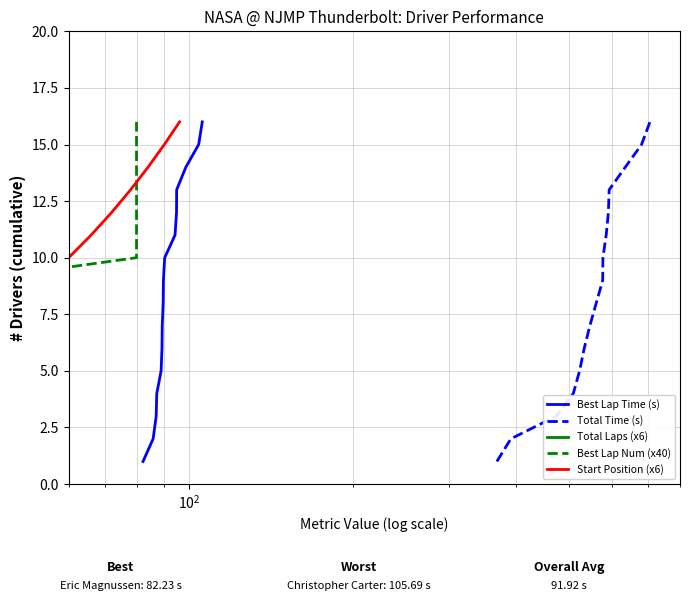

How many lines are shown in the chart?

5